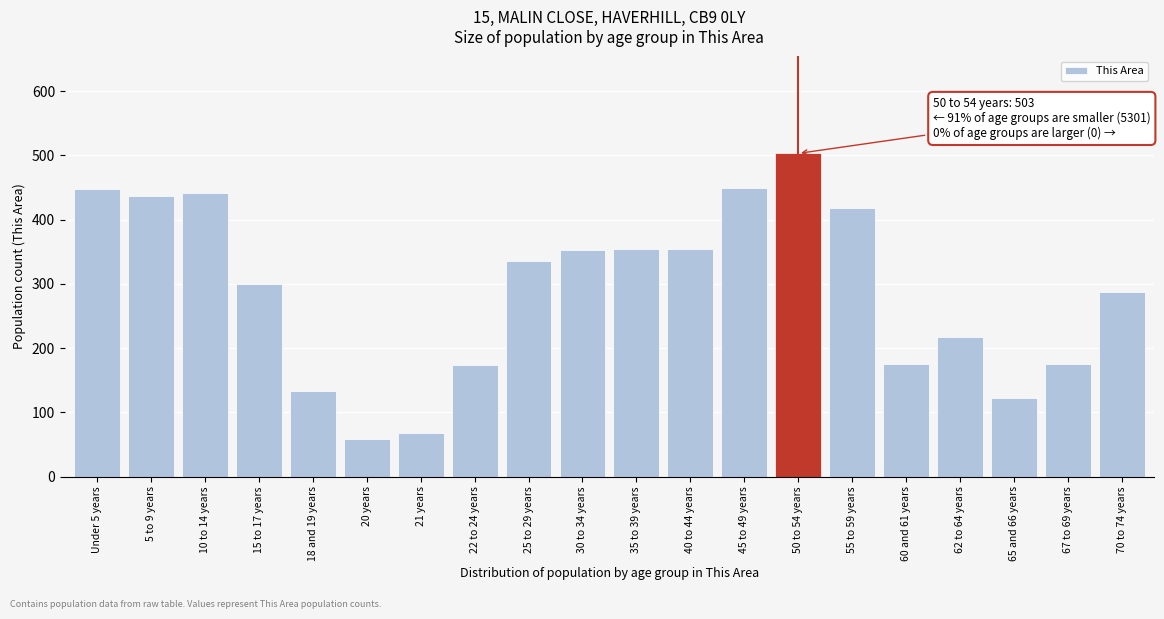

Approximately how many times larger is the value at 5 to 9 years compared to 70 to 74 years?

1.5